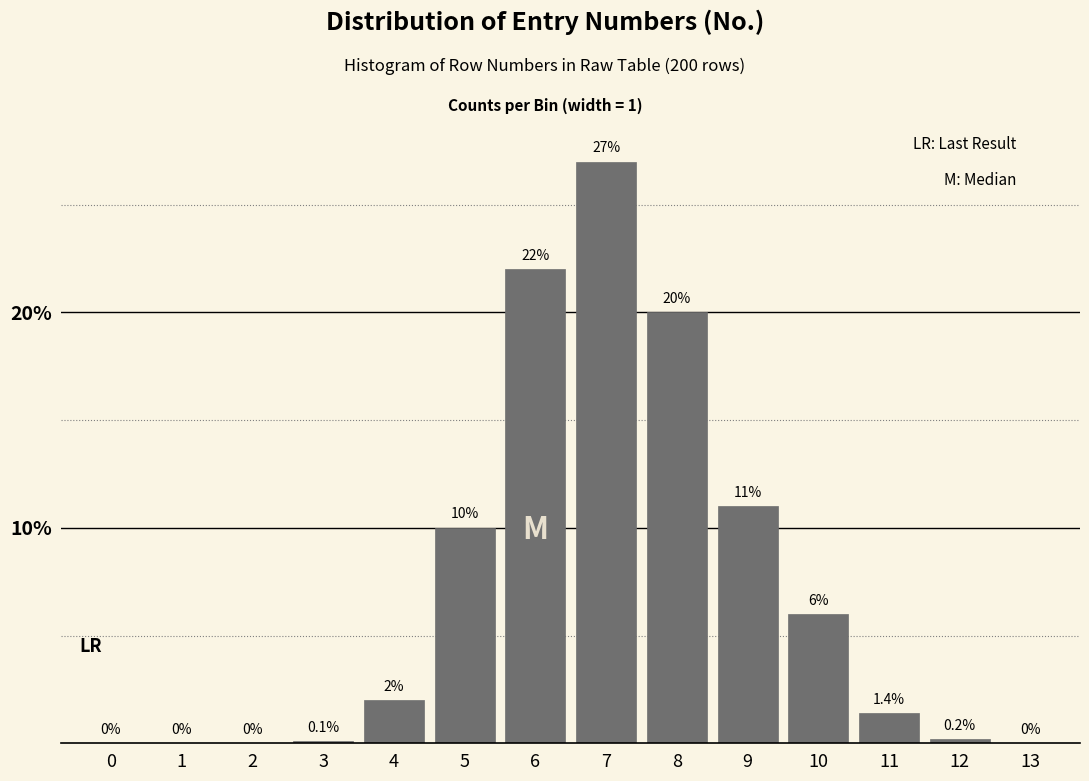

Reading left to right, list all the values displayed in this chart.

0=0.0	1=0.0	2=0.0	3=0.1	4=2.0	5=10.0	6=22.0	7=27.0	8=20.0	9=11.0	10=6.0	11=1.4	12=0.2	13=0.0